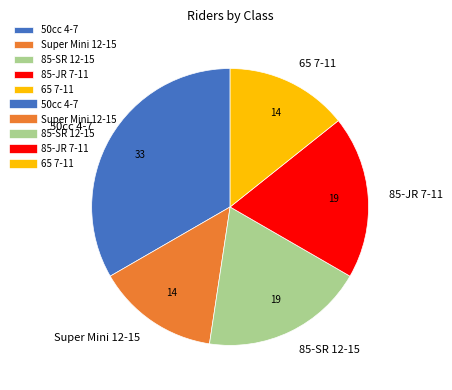

How many slices are in this pie chart?

5